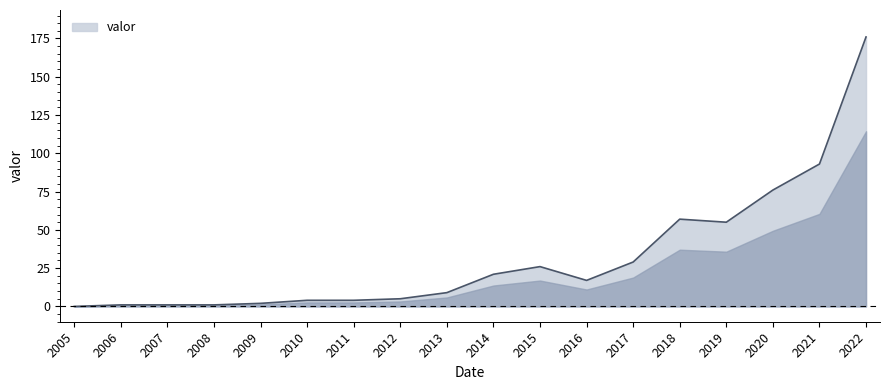

Where does the data first go above 17?

2014